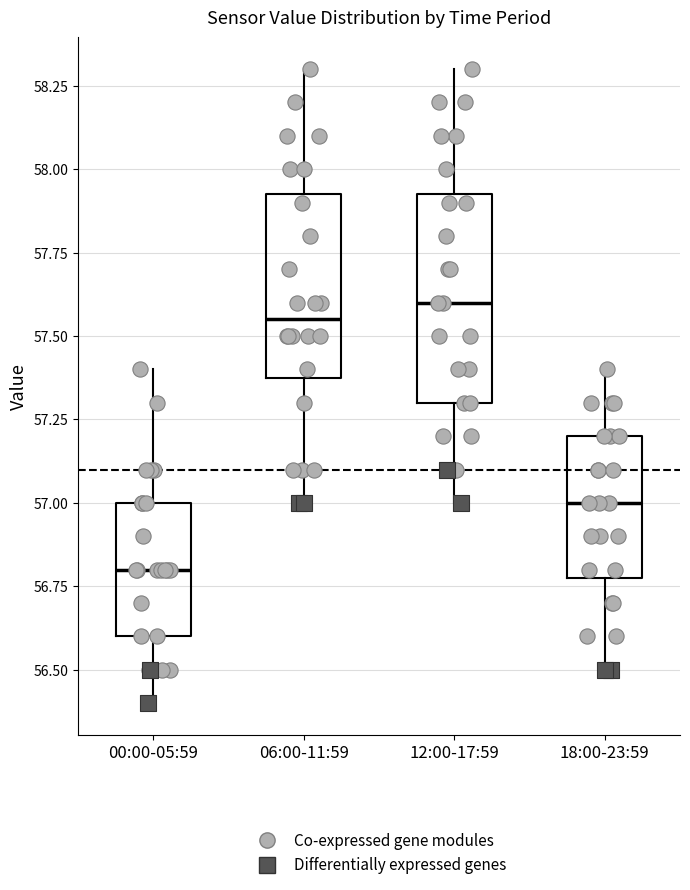

Where does the lower whisker of the box for 18:00-23:59 end on the y-axis? The values are not printed on the chart, so give them approximately, as read against the axis.

56.50